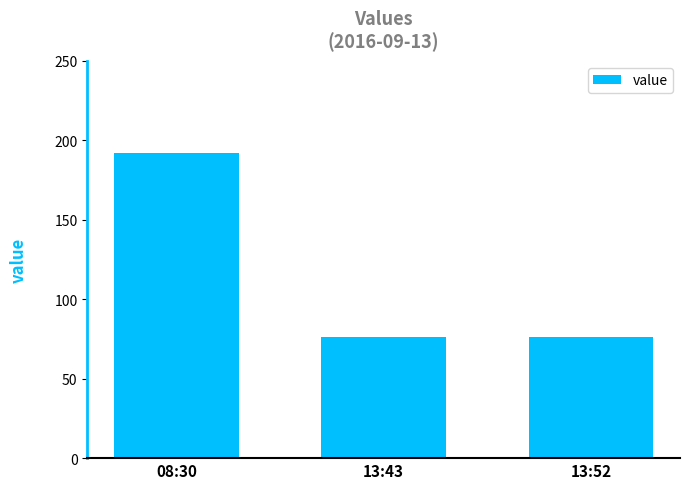

What is the change in value from 08:30 to 13:52?

-116